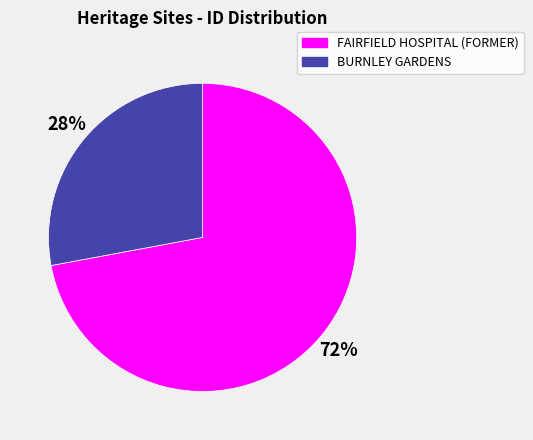

Is it true that FAIRFIELD HOSPITAL (FORMER) is 60% of the pie?

False